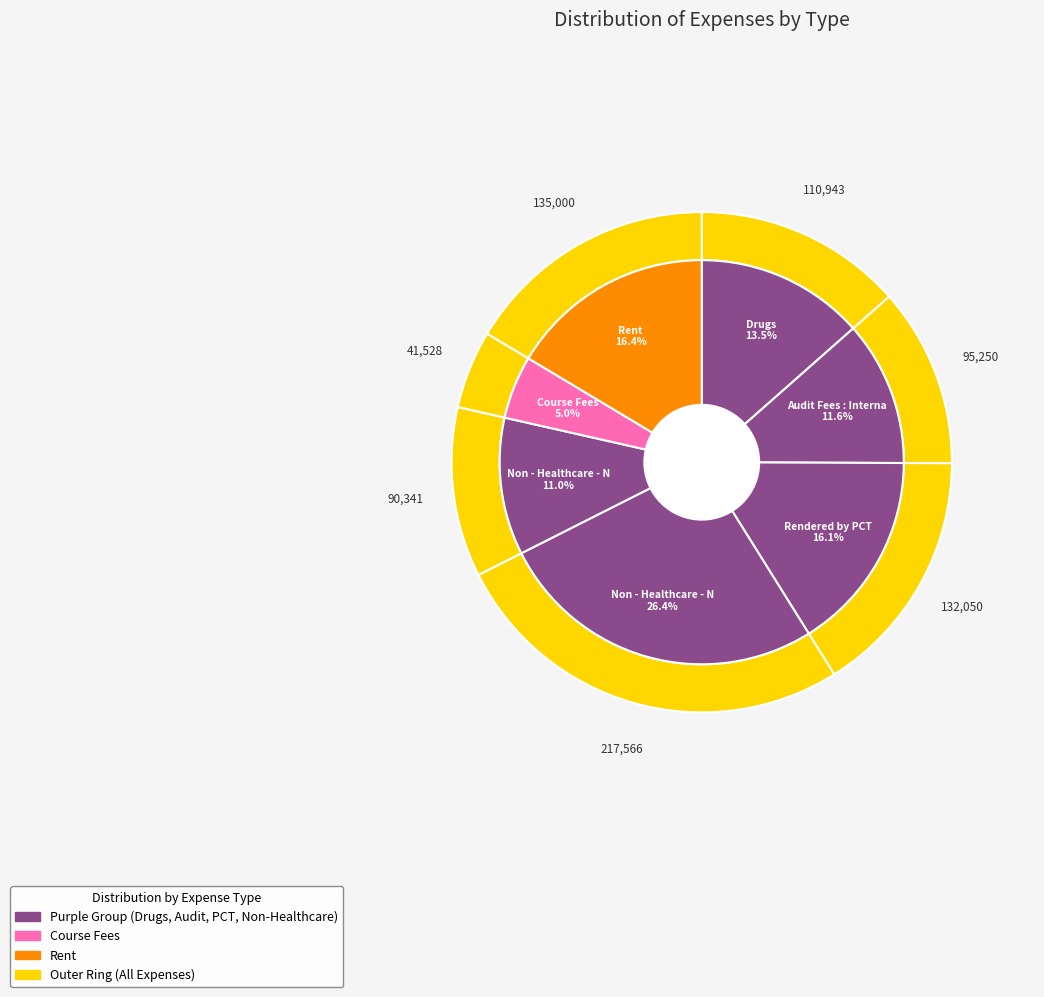

Is there a majority slice in this chart?

No